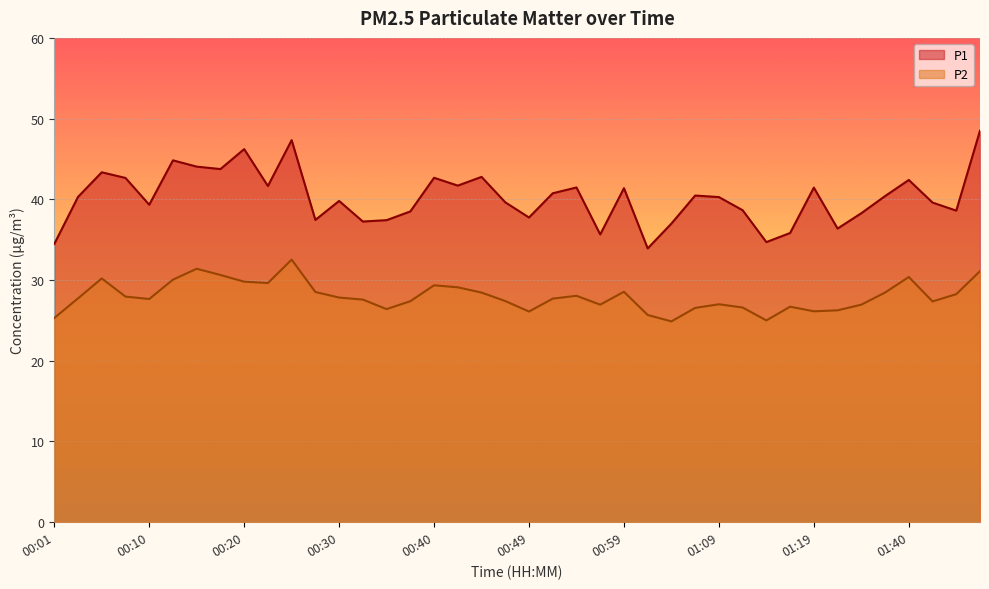

At which label does P2 first exceed 27?

00:03